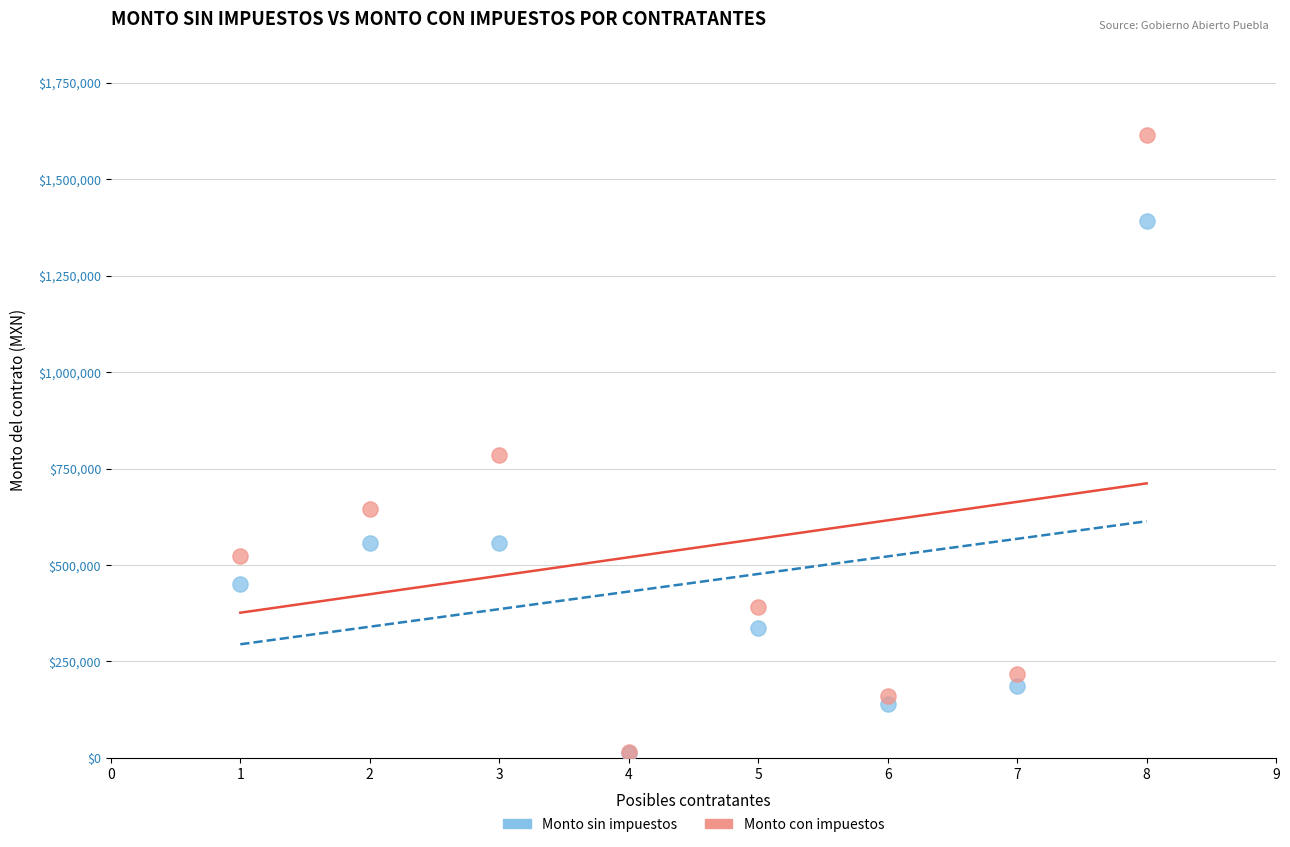

Across all series, what Y value is closest to 813584?

783750.0